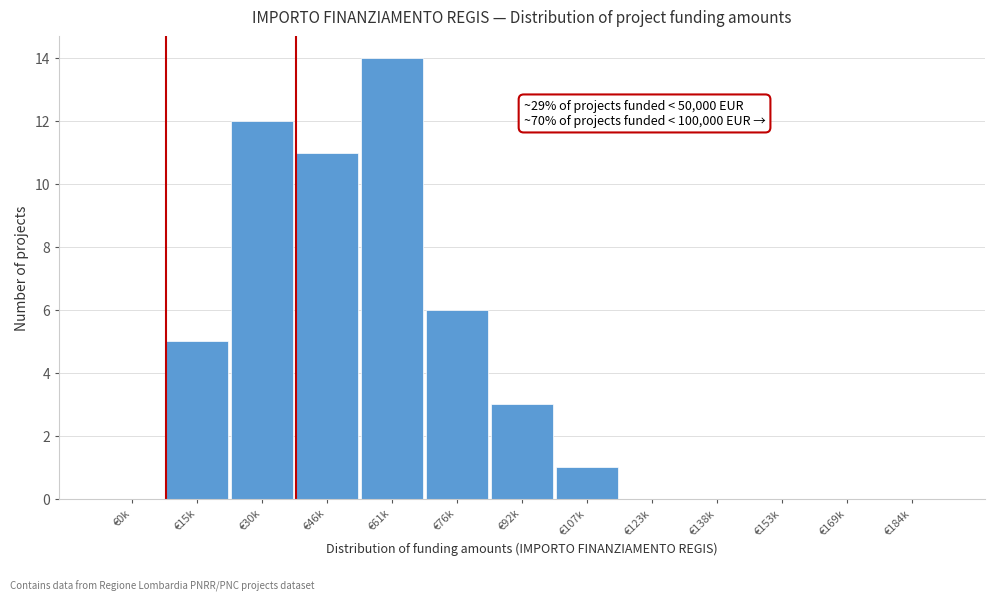

Reading right to left, what are all the values shown in this chart?

€184k=0	€169k=0	€153k=0	€138k=0	€123k=0	€107k=1	€92k=3	€76k=6	€61k=14	€46k=11	€30k=12	€15k=5	€0k=0